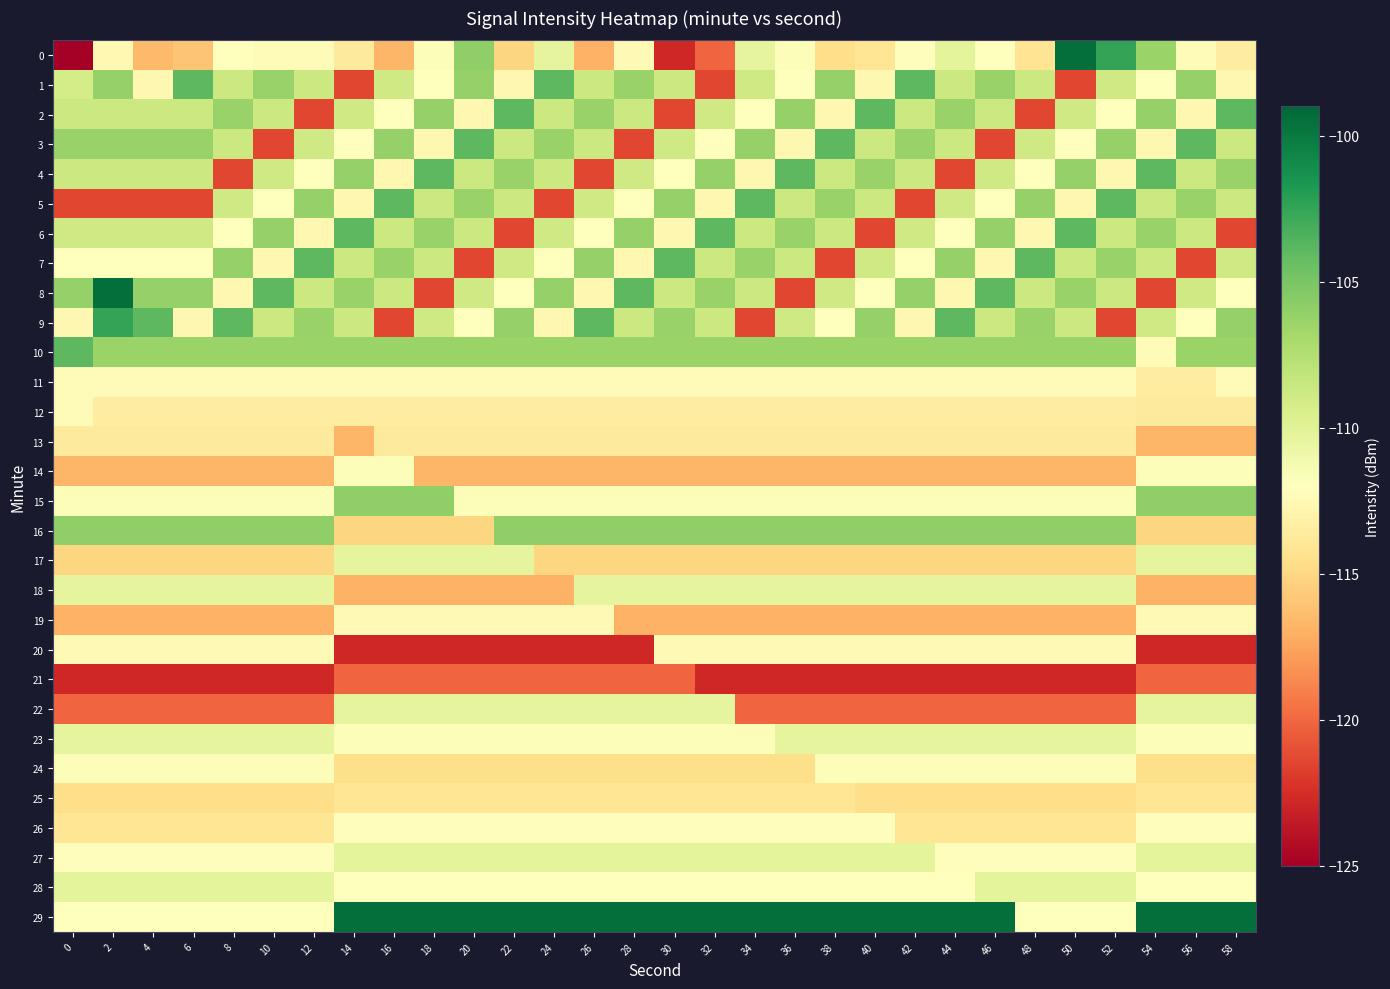

What is the smallest value displayed?

-125.0